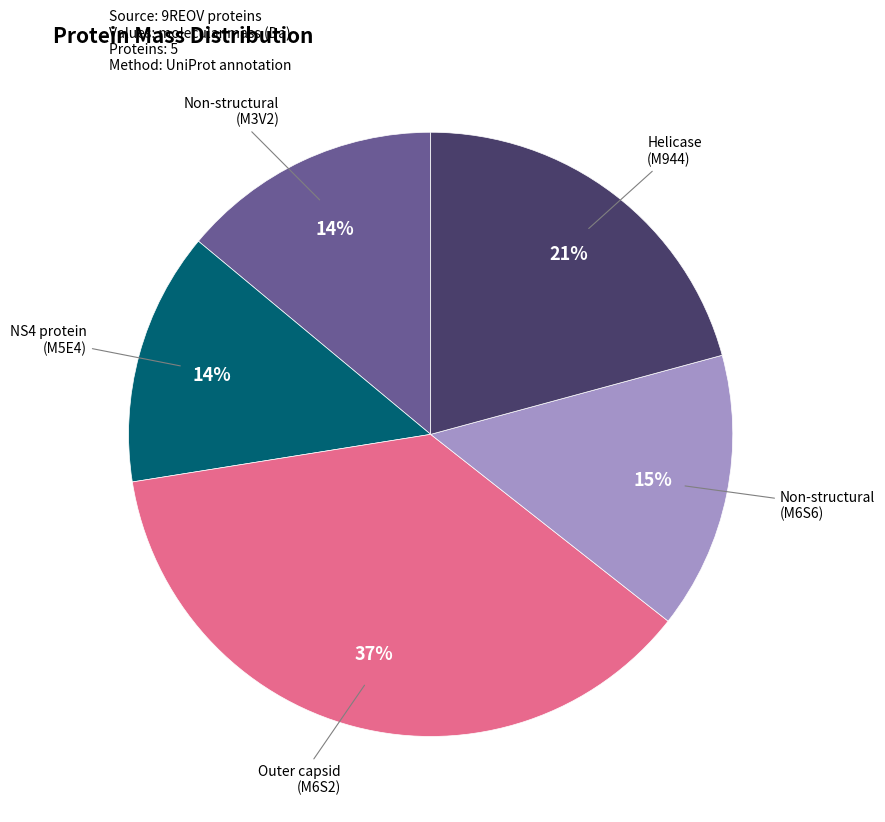

To the nearest percent, what is the average slice percentage?

20%